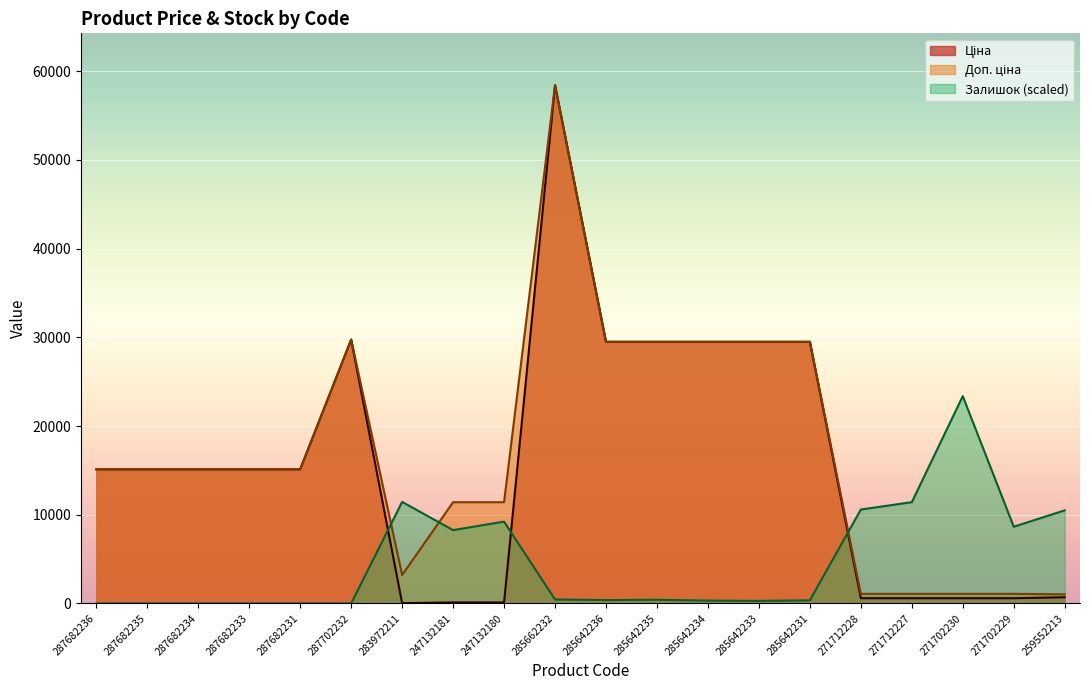

The Ціна series shows 29491.5 at 285642235. True or false?

True